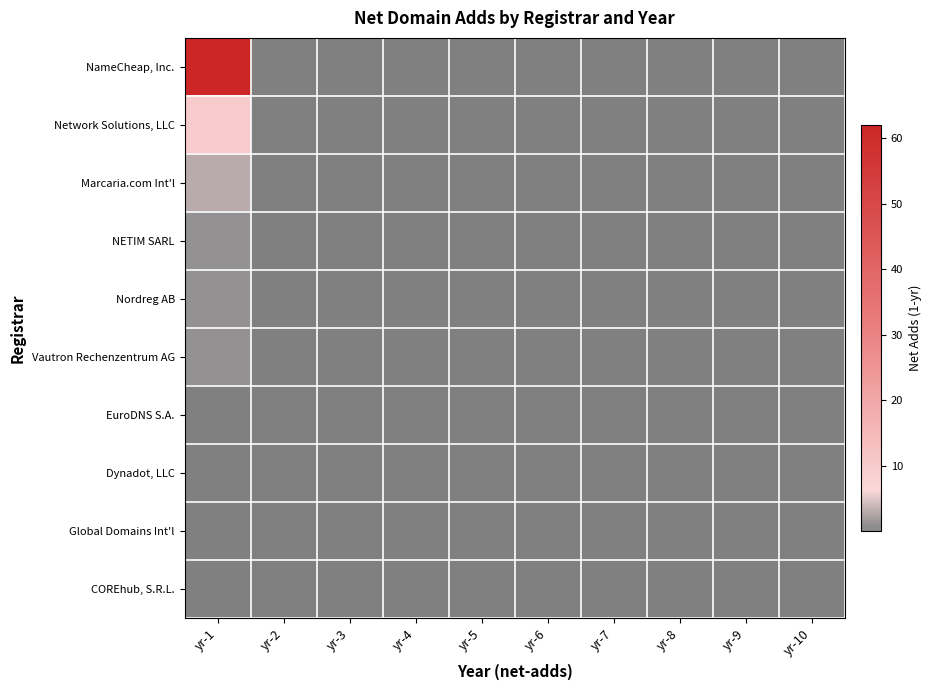

List the labels in order of Vautron Rechenzentrum AG value, smallest first.

yr-2, yr-3, yr-4, yr-5, yr-6, yr-7, yr-8, yr-9, yr-10, yr-1